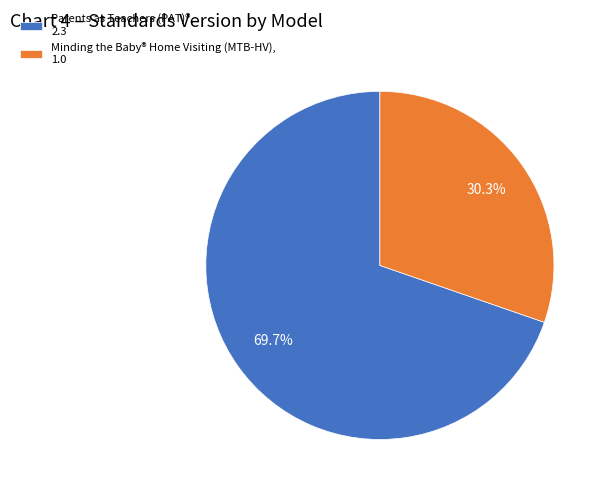

To the nearest percent, what is the combined percentage of Parents as Teachers (PAT)® and Minding the Baby® Home Visiting (MTB-HV)?

100%